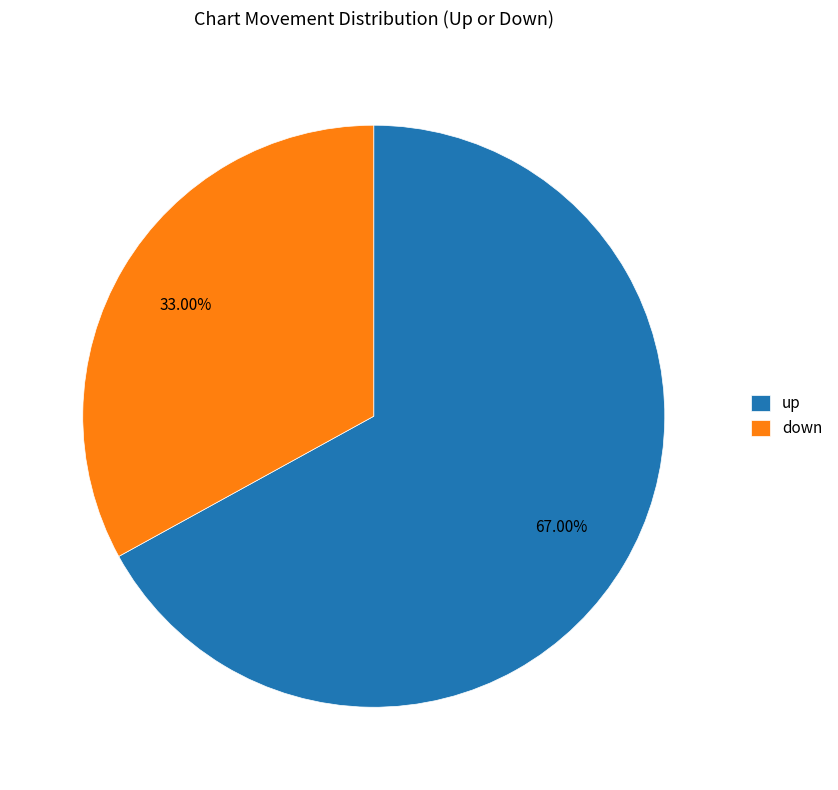

Rank the categories by value from highest to lowest.

up, down